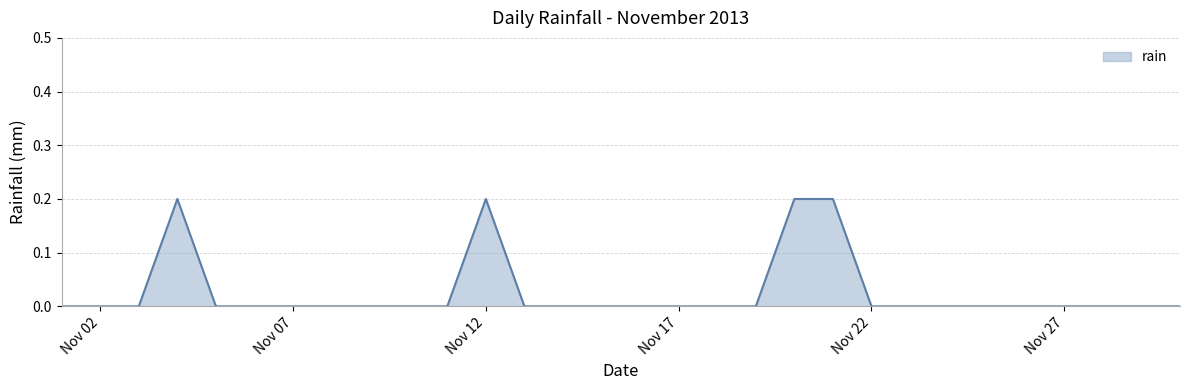

Does the chart display data point markers on the line(s)?

No